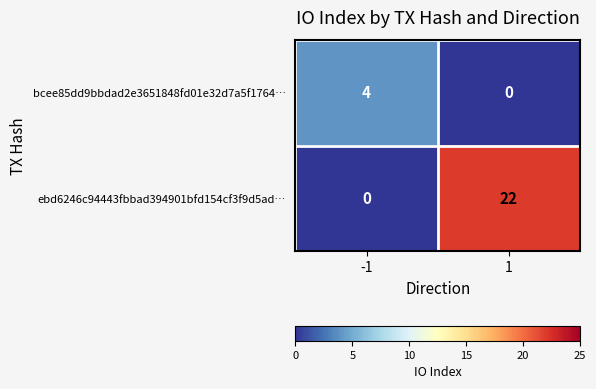

The value of ebd6246c94443fbbad394901bfd154cf3f9d5ad… at -1 is 0. True or false?

True